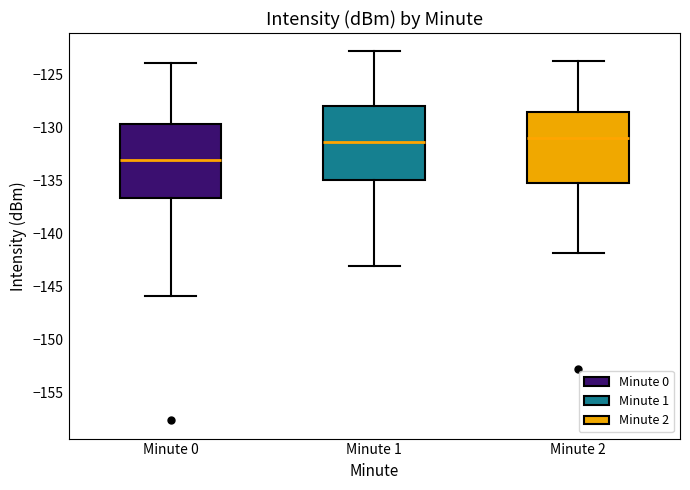

Where is the upper edge of the box for Minute 0 on the y-axis? The values are not printed on the chart, so give them approximately, as read against the axis.

-129.5